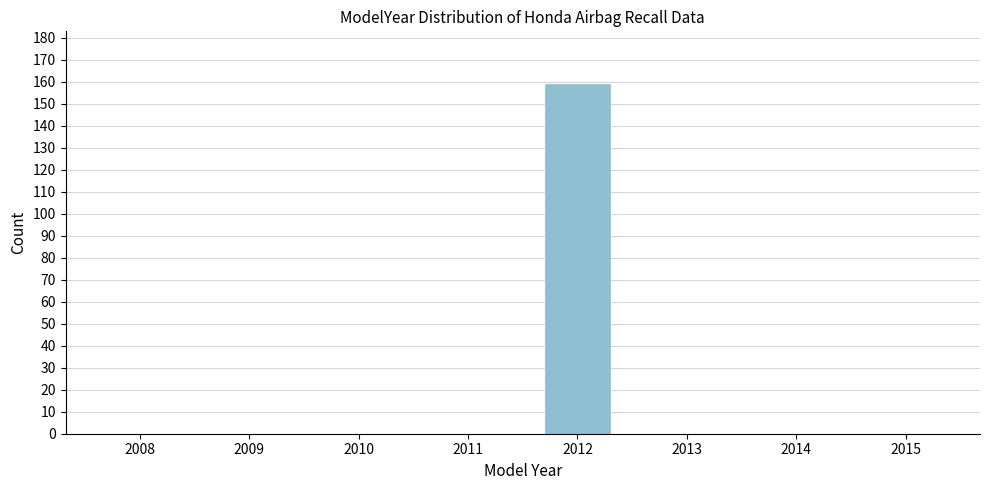

Reading left to right, list all the values displayed in this chart.

2008=0	2009=0	2010=0	2011=0	2012=159	2013=0	2014=0	2015=0